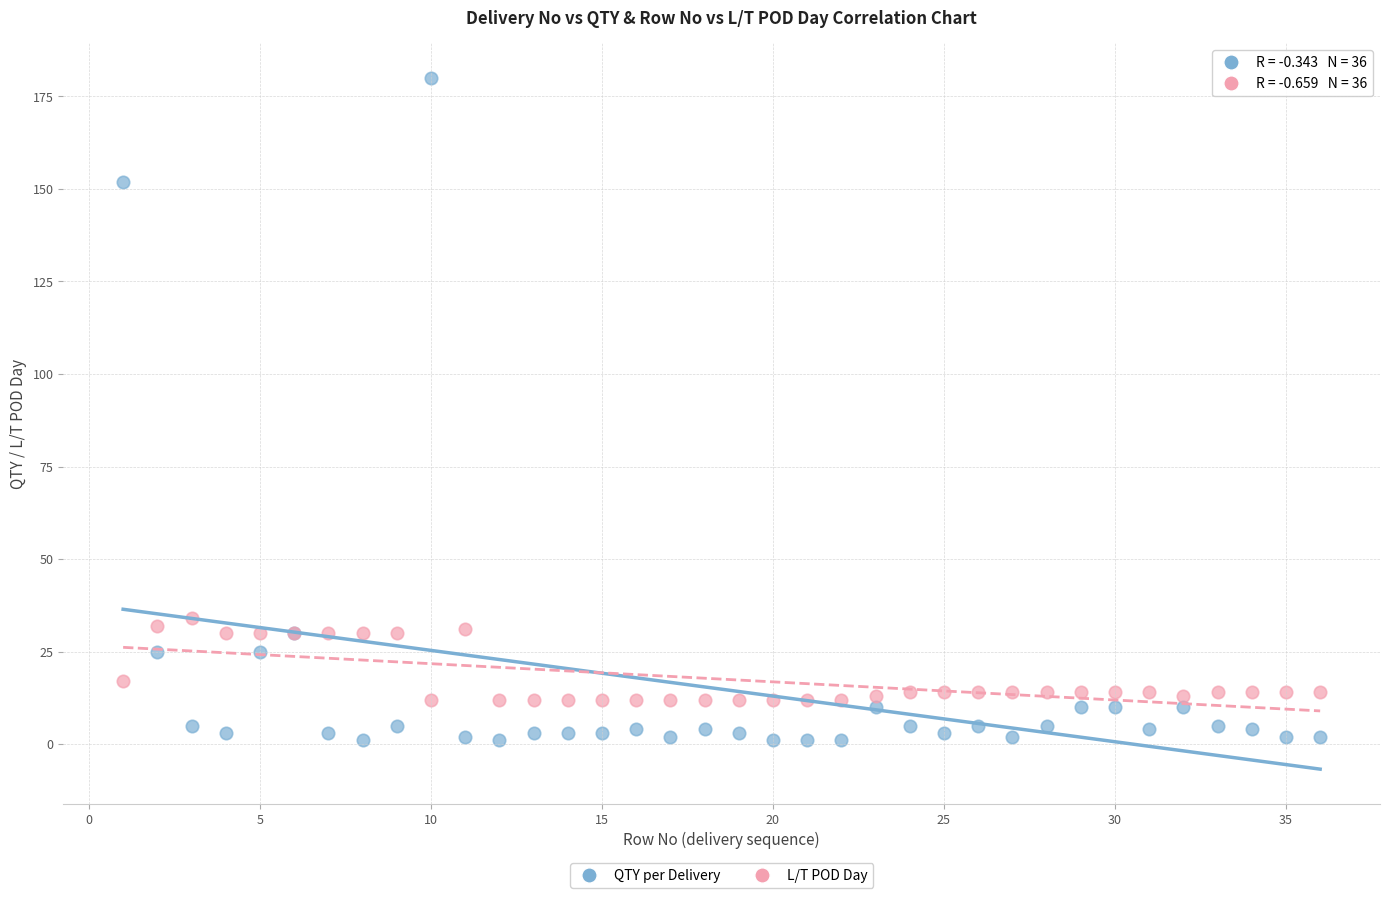

Which series has the largest Y range (max minus min)?

QTY per Delivery